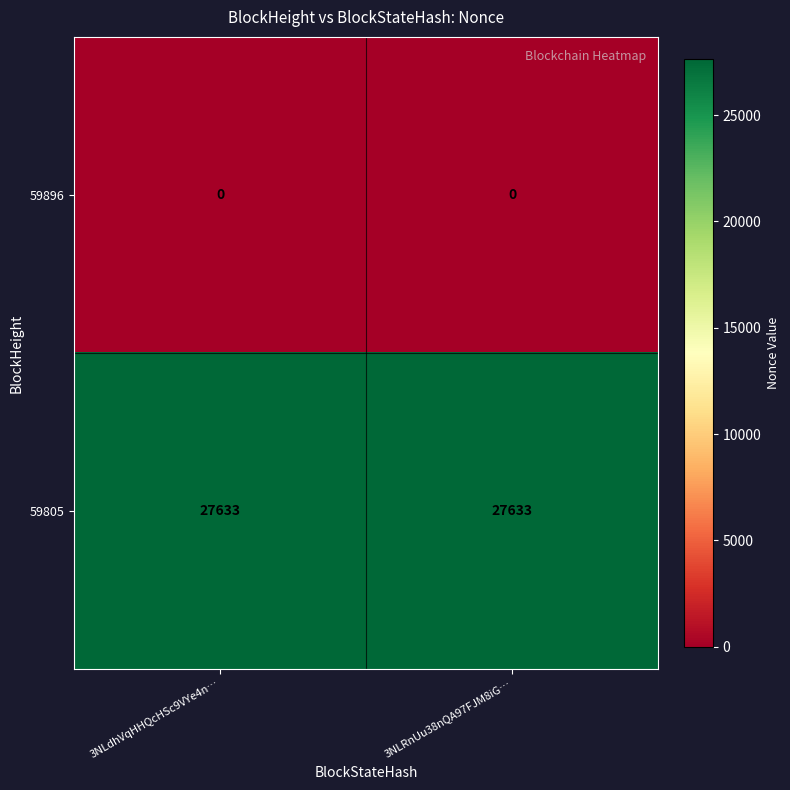

Reading left to right, list all the values displayed in this chart.

59896: 0	0
59805: 27633	27633